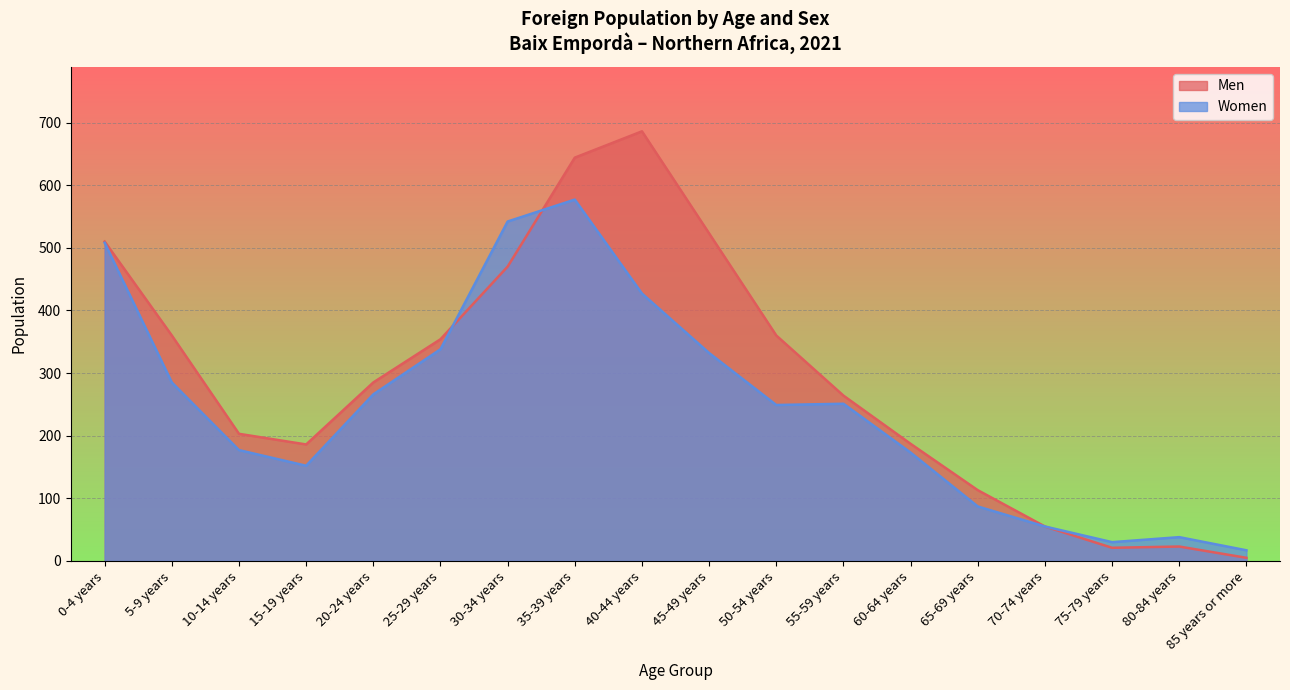

What are all the series names shown in the legend?

Men, Women